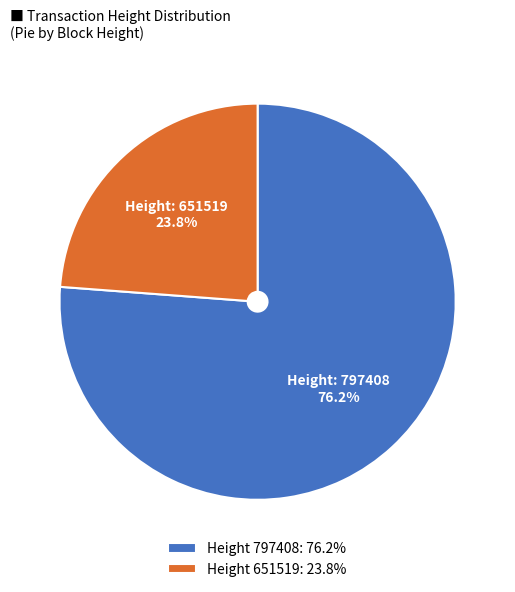

Combined, do Height 651519: 23.8% and Height 797408: 76.2% account for over 50%?

Yes